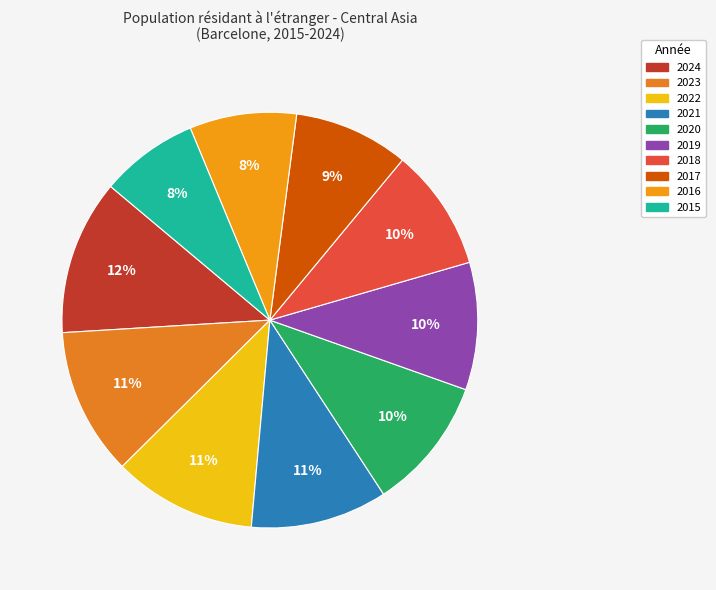

What percentage is the 2016 slice, to the nearest percent?

8%